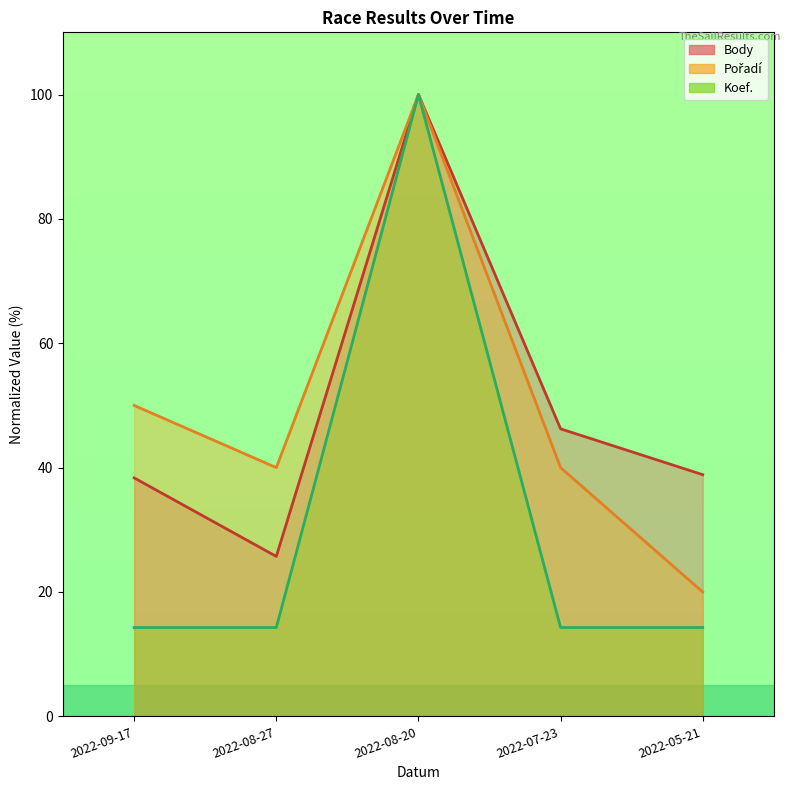

Read the Pořadí value at 2022-08-27.

40.0